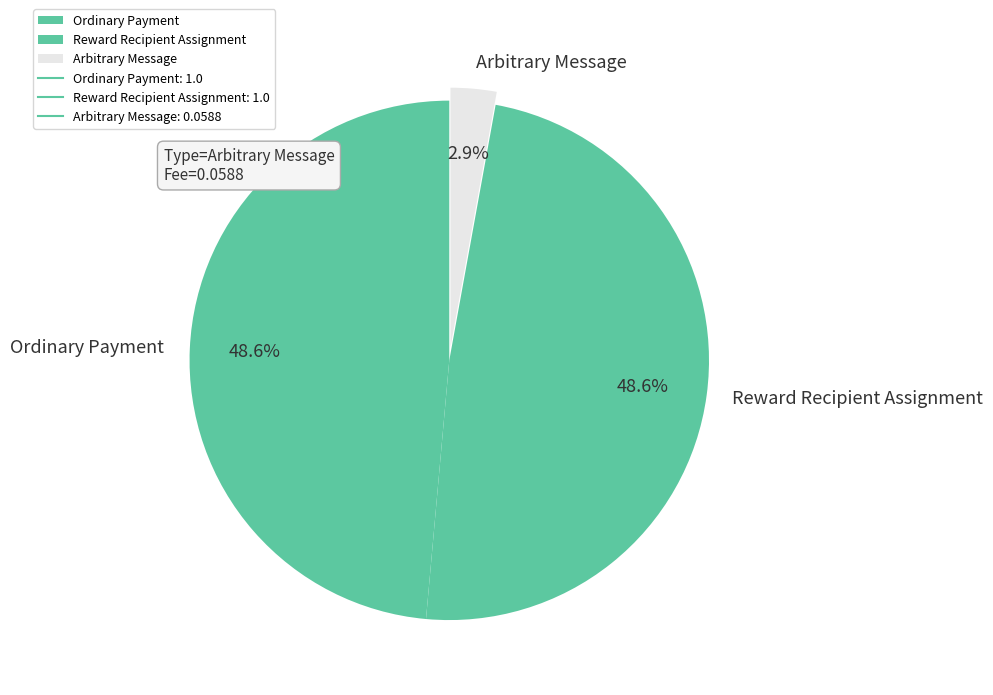

Is it true that Ordinary Payment is 58% of the pie?

False